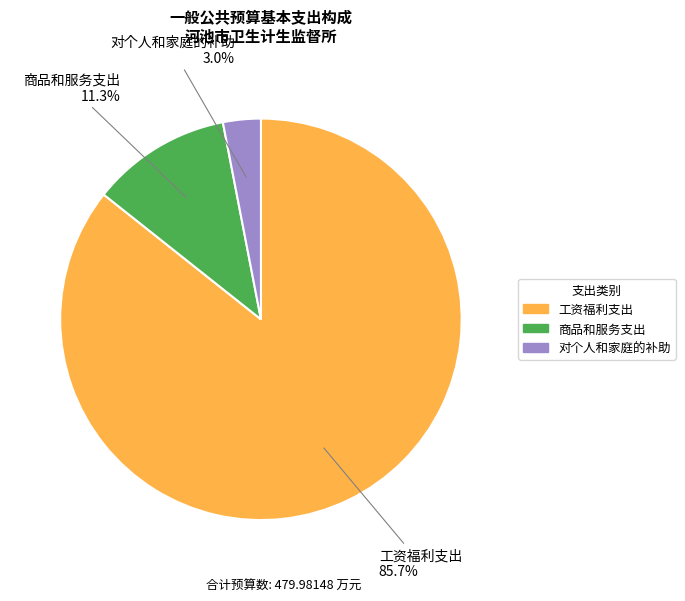

What percentage is NOT represented by 对个人和家庭的补助?

97.0%